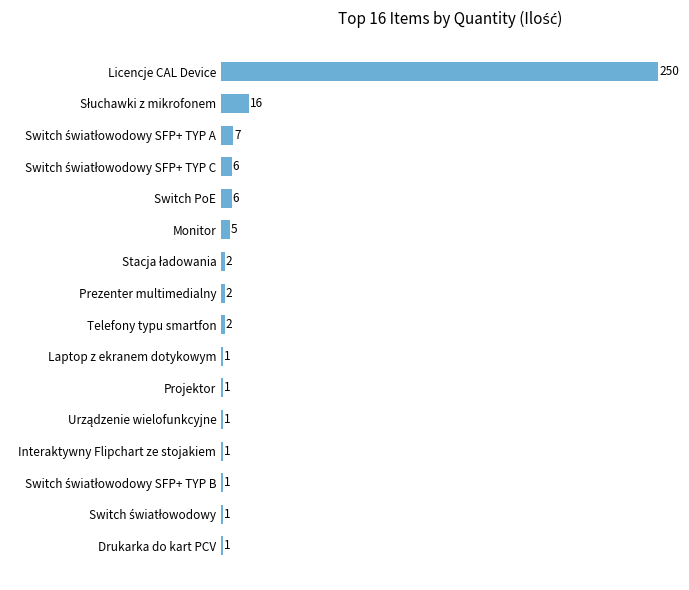

Reading top to bottom, extract all data points from this chart.

250	16	7	6	6	5	2	2	2	1	1	1	1	1	1	1